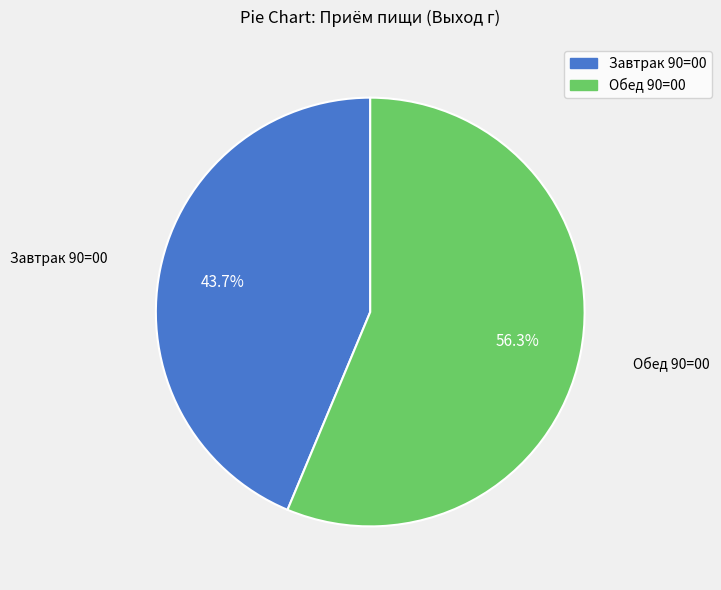

Rank the categories by value from highest to lowest.

Обед 90=00, Завтрак 90=00